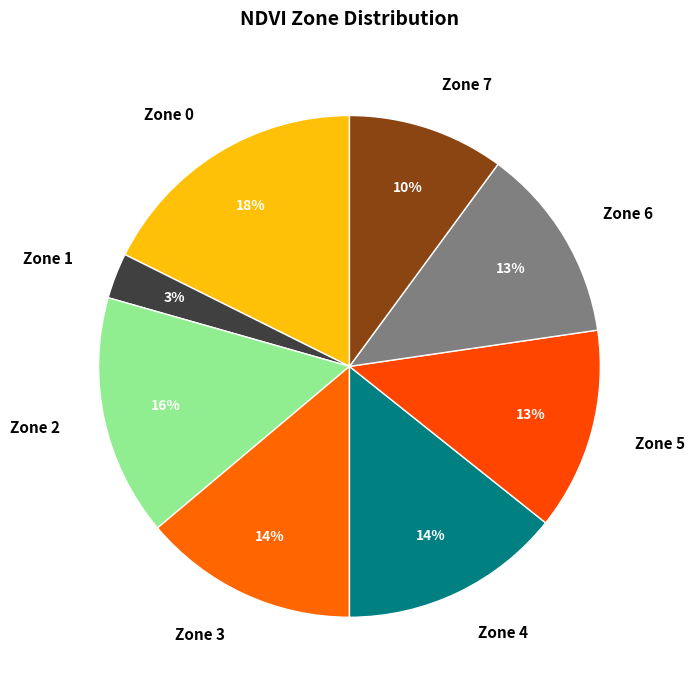

Does any single category account for the majority?

No